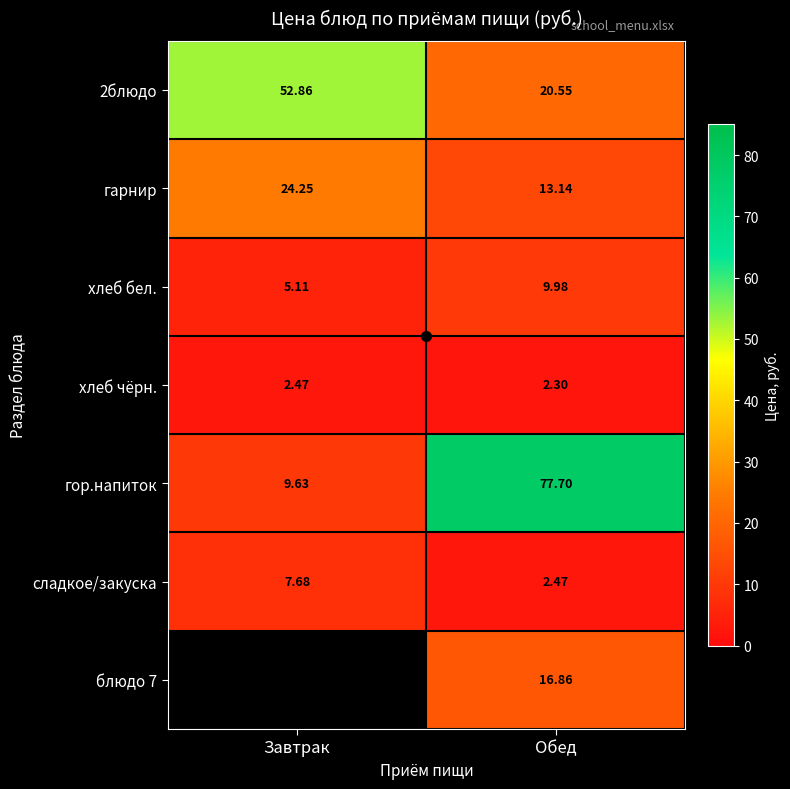

Where is гарнир nearest to the value 18?

Обед